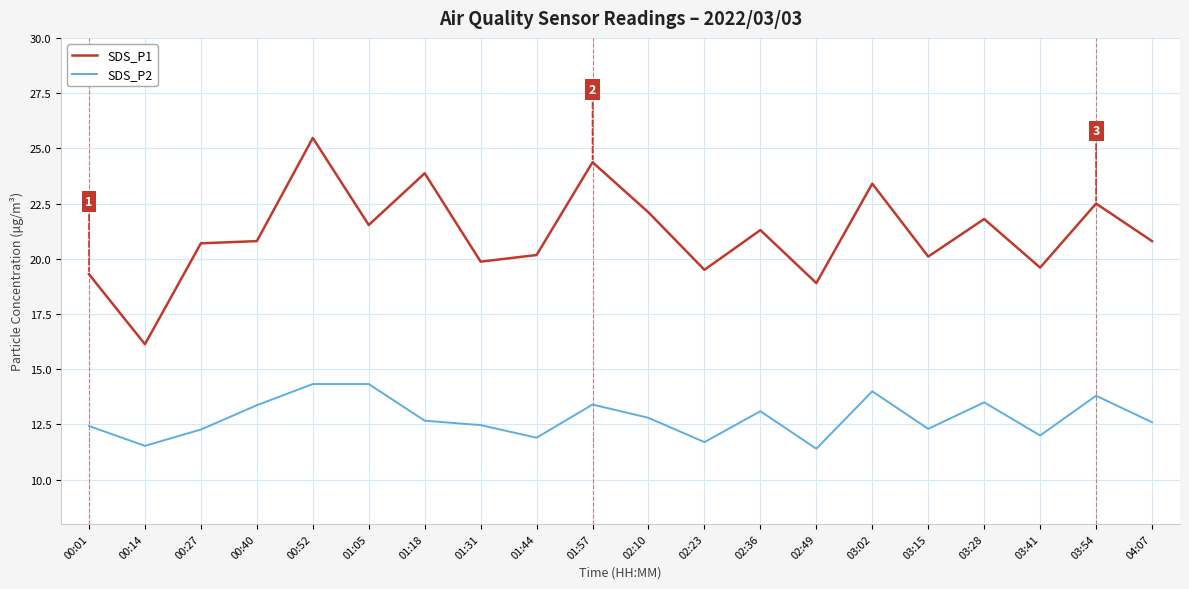

True or false: SDS_P2 and SDS_P1 cross at least once.

False